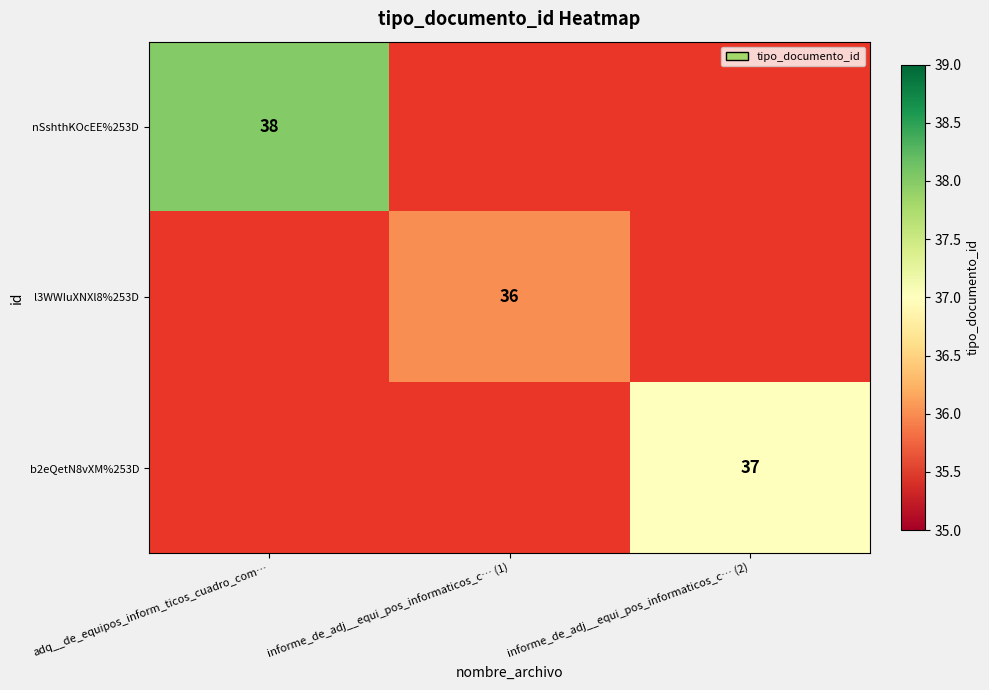

The l3WWIuXNXl8%253D series shows 36 at informe_de_adj__equi_pos_informaticos_c… (1). True or false?

True